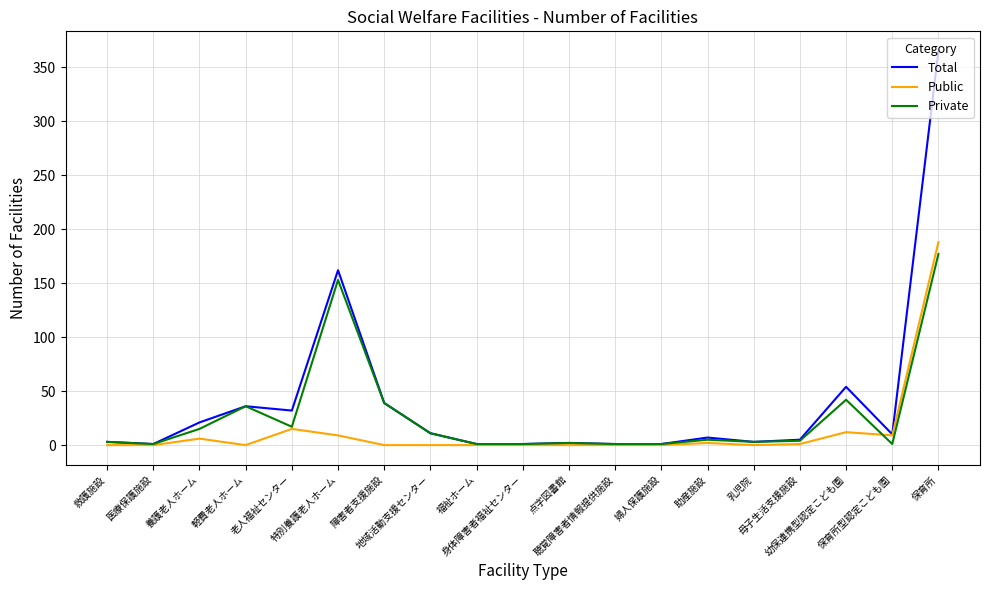

What is the highest value of the Public series?

188